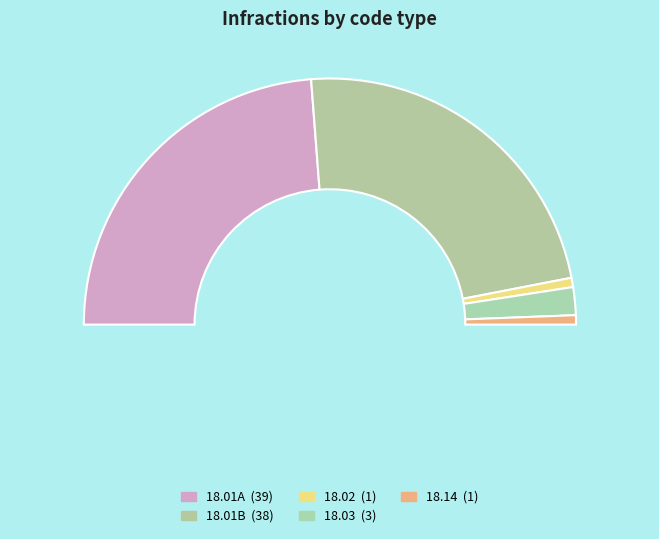

How many segments does this pie chart have?

5